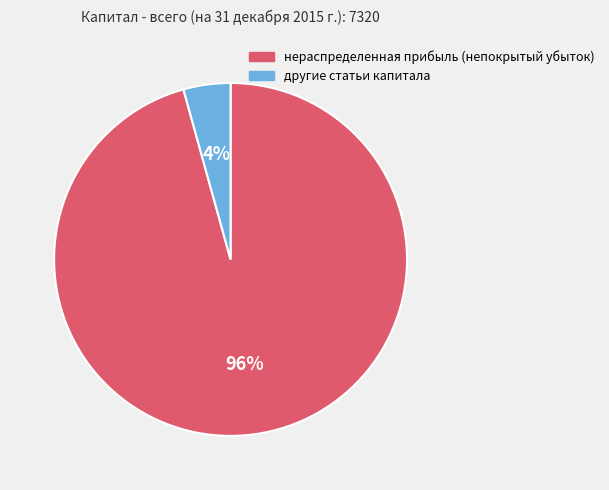

The нераспределенная прибыль (непокрытый убыток) slice represents 96% of the pie. True or false?

True